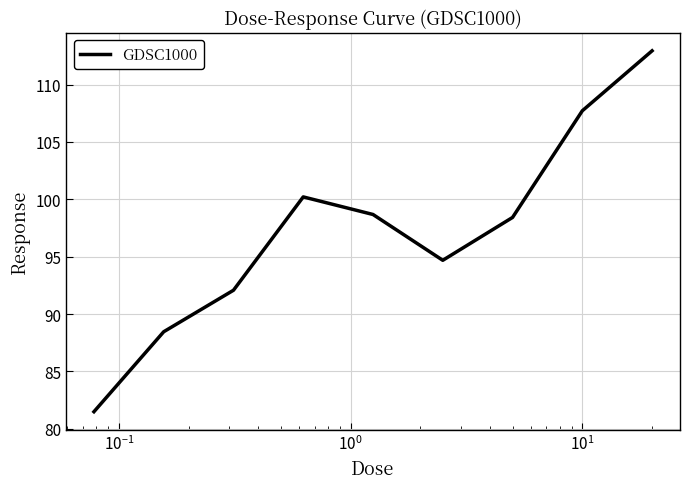

What is the smallest value displayed?

81.5